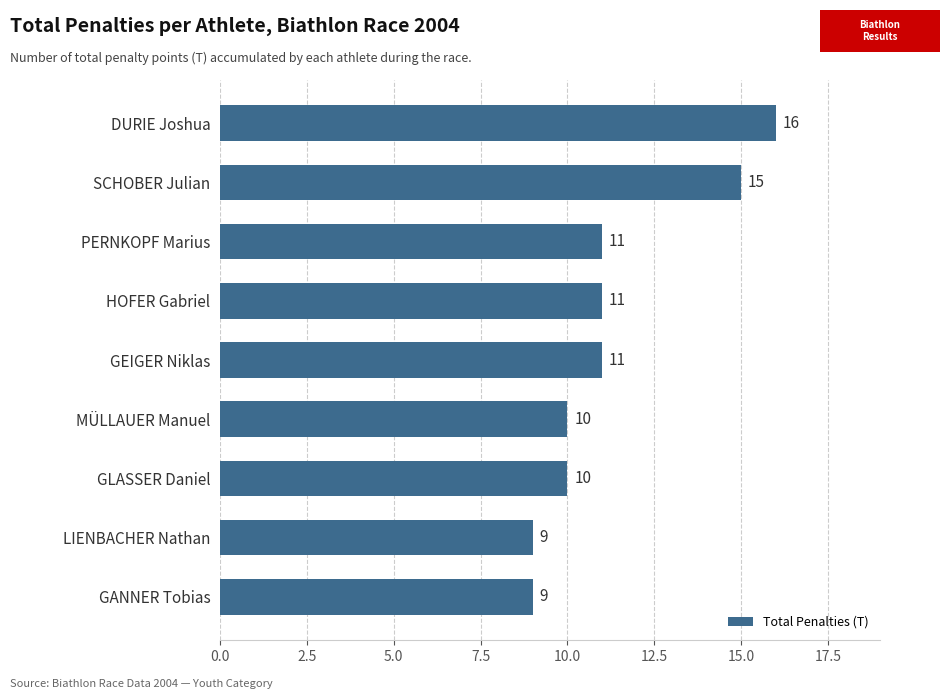

Is it true that the value at SCHOBER Julian is 22?

False